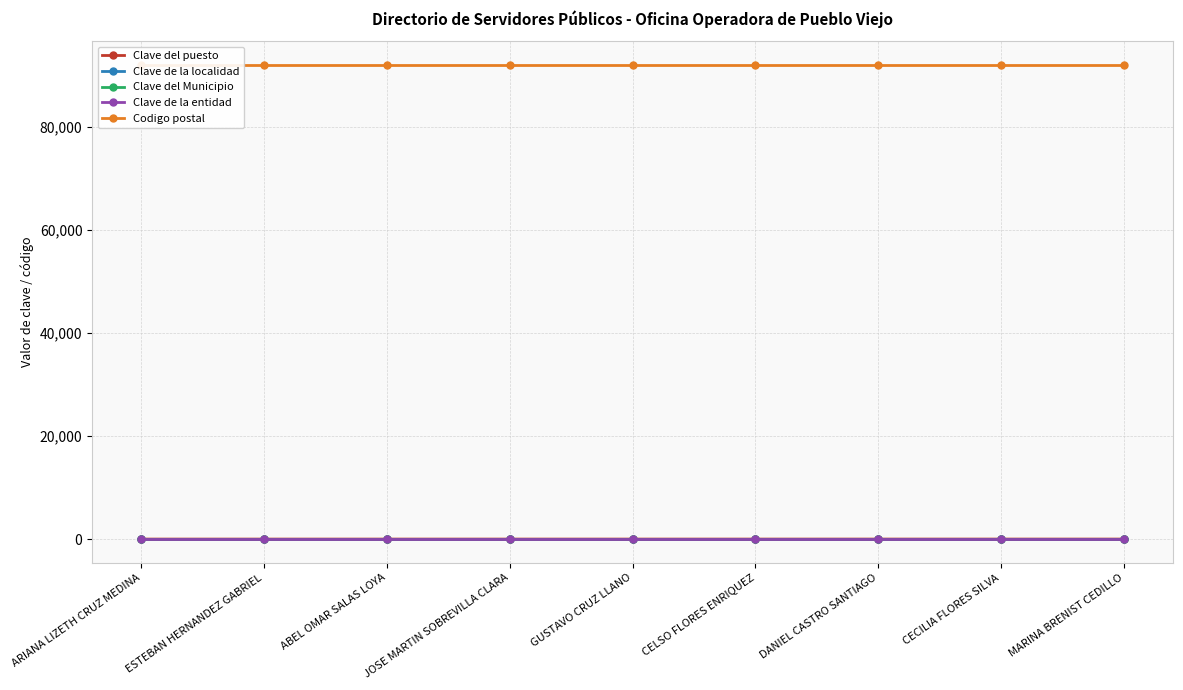

What is the value of the Codigo postal point at the 9th from the left?

92030